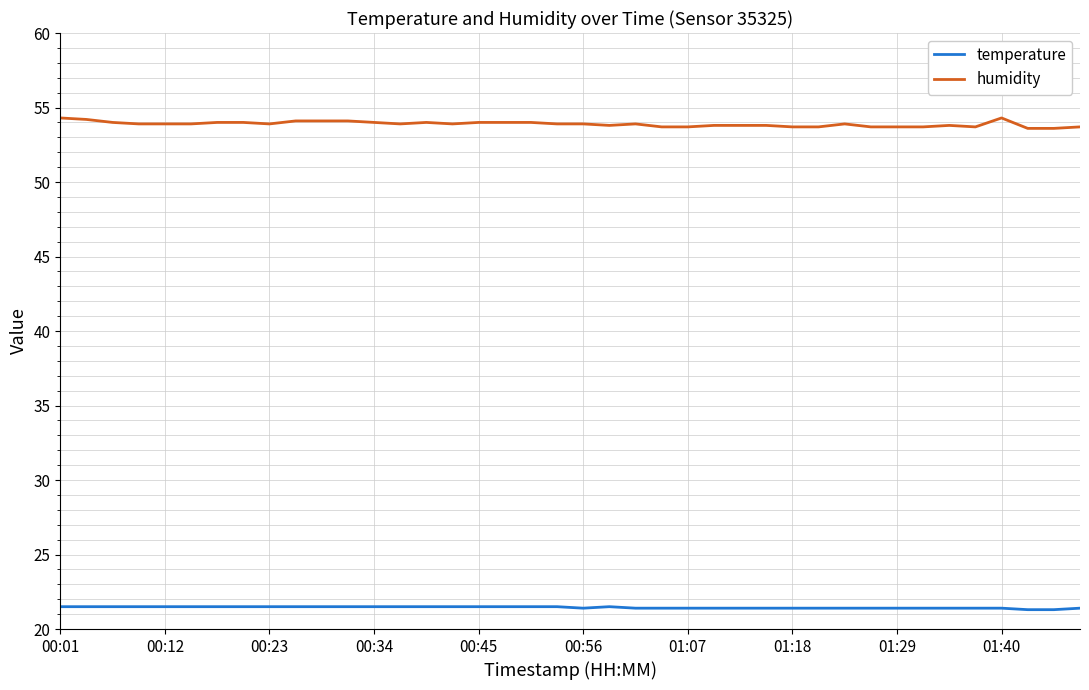

Rank the series by their average value, from lowest to highest.

temperature, humidity